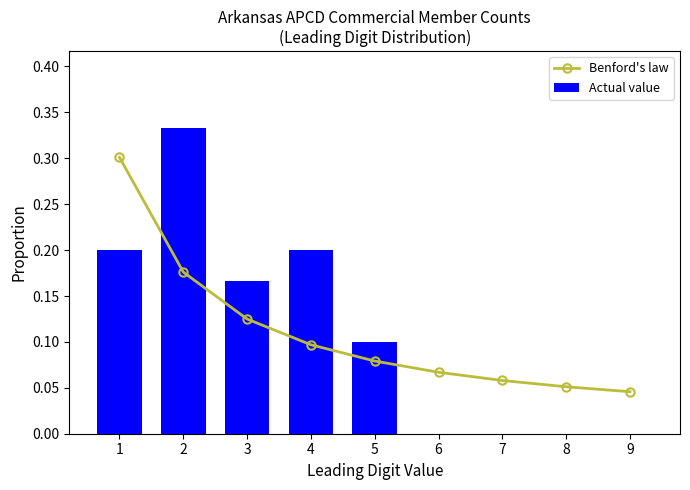

Between 1 and 6, which series saw the biggest shift?

Benford's law